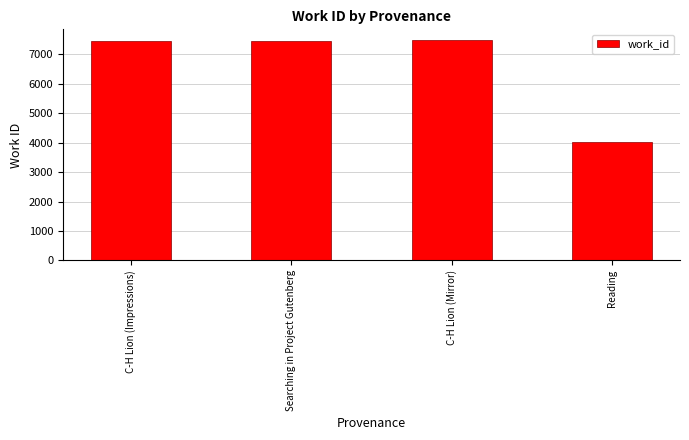

What is the sum of the values at Reading and C-H Lion (Mirror)?

11499